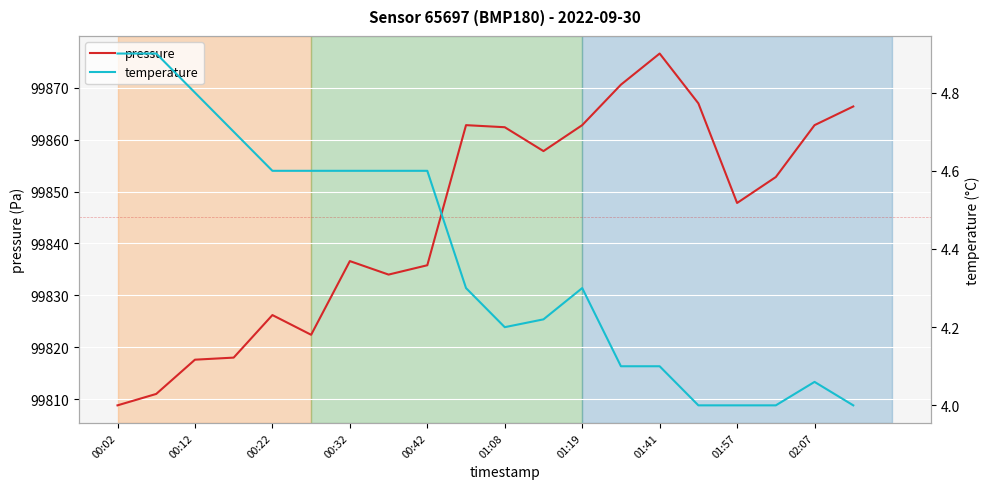

The value of pressure at 19 is 99866.4. True or false?

True